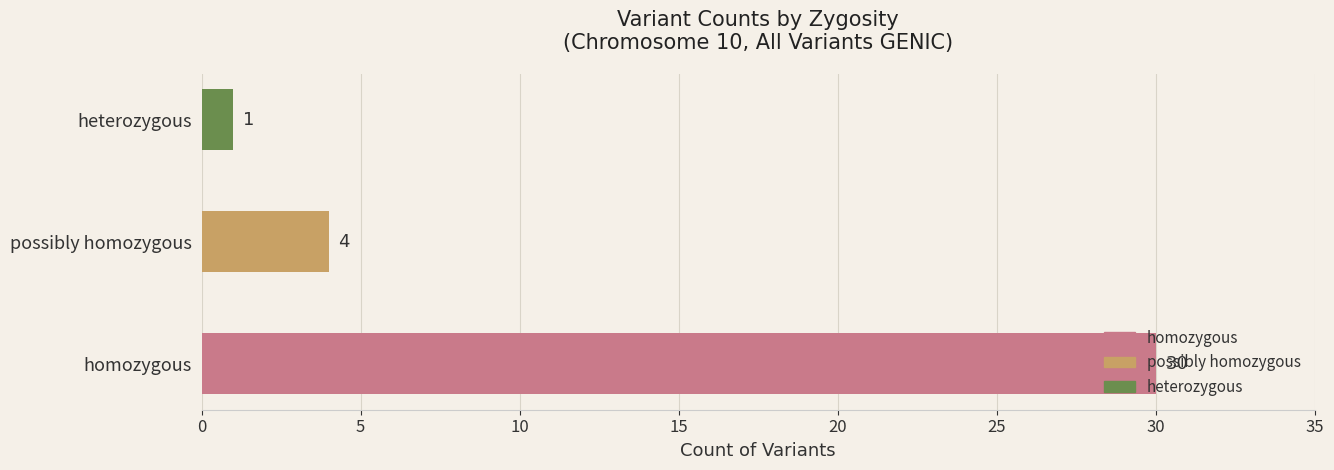

What is the difference between the maximum and second lowest values?

26